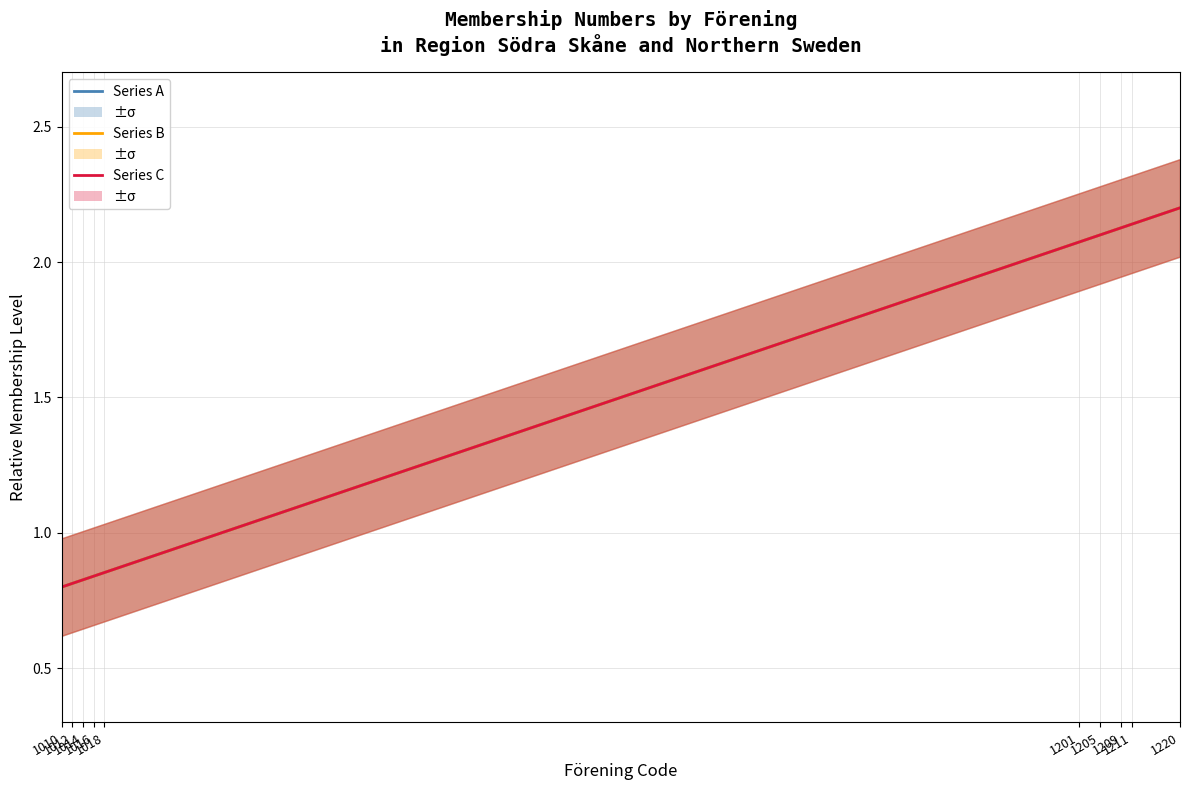

Count the number of data series in this chart.

3